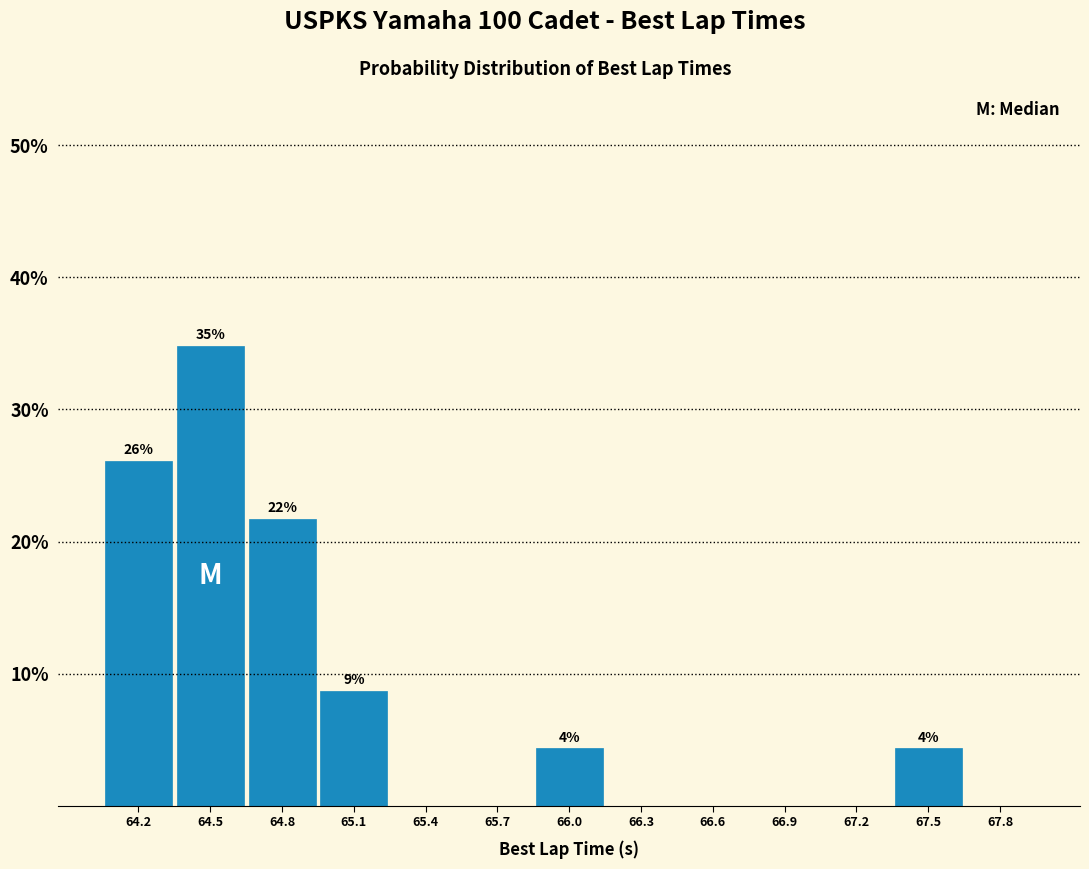

Reading left to right, transcribe all the data shown in this chart.

64.2=26.1	64.5=34.8	64.8=21.7	65.1=8.7	65.4=0.0	65.7=0.0	66.0=4.3	66.3=0.0	66.6=0.0	66.9=0.0	67.2=0.0	67.5=4.3	67.8=0.0